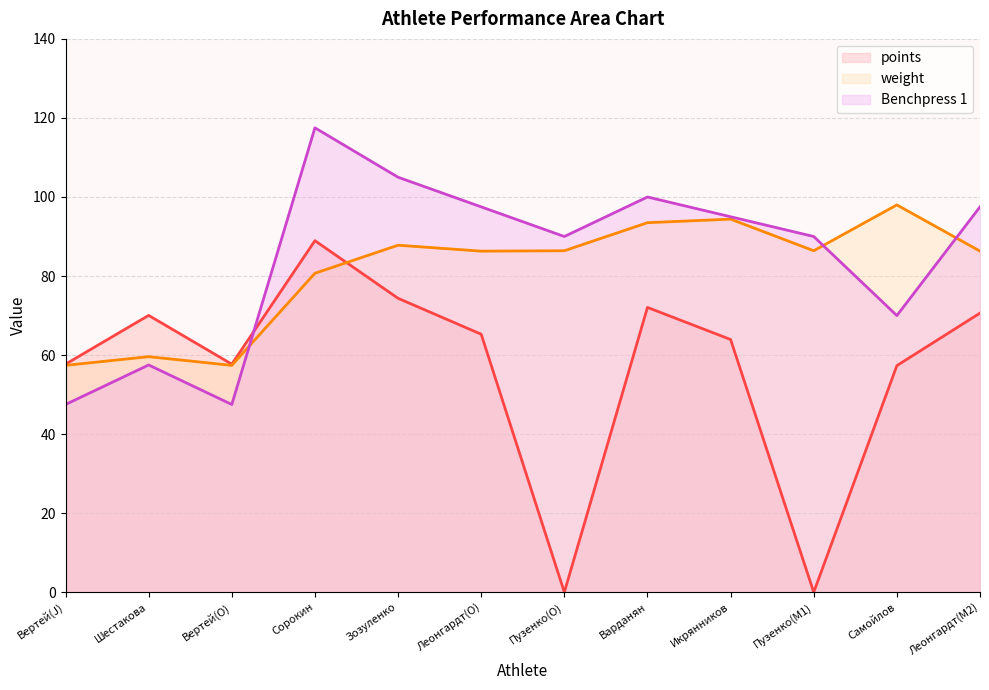

The value of weight at Пузенко(M1) is 116.8. True or false?

False